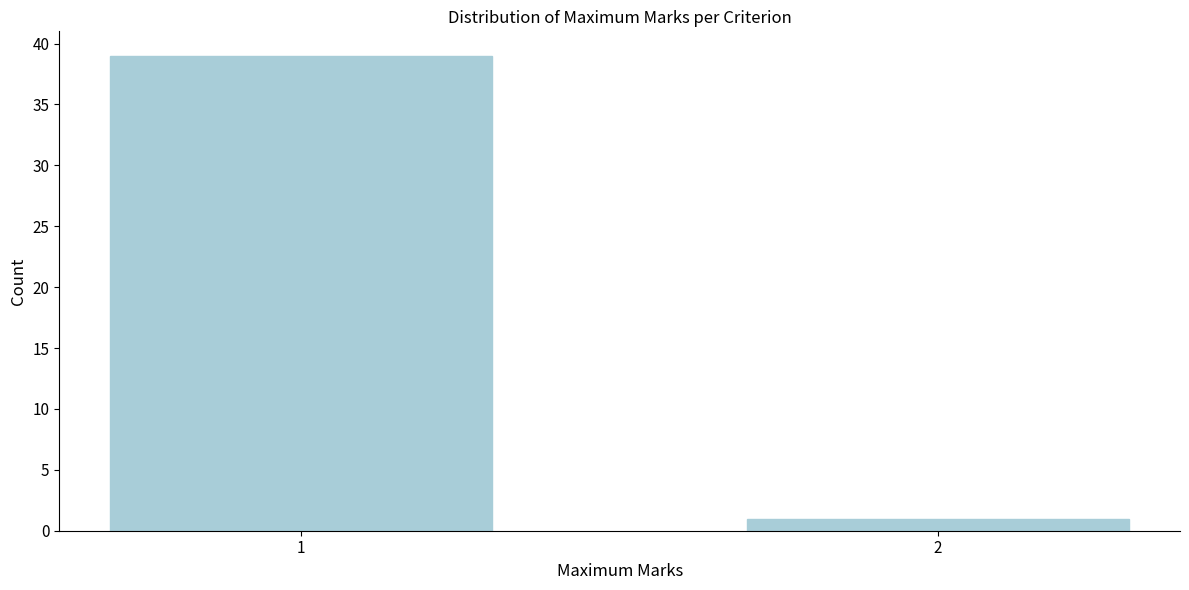

Reading left to right, transcribe all the data shown in this chart.

39	1